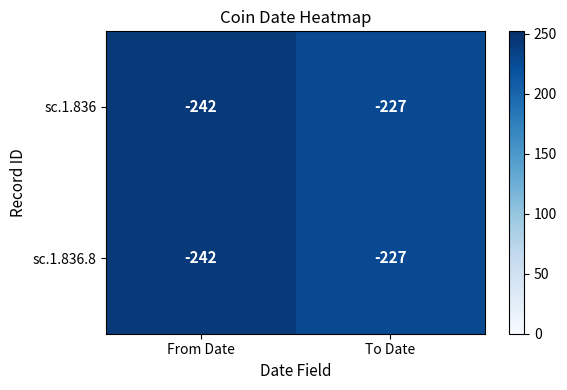

What is the average value of the sc.1.836 series?

-234